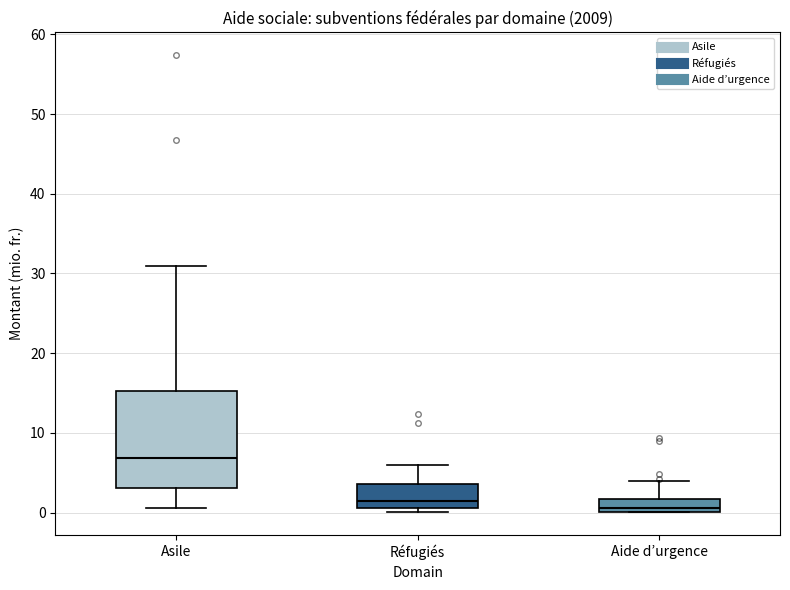

Reading left to right, read every box against the y-axis: the position of its median line, the range the box covers, and the ends of its whiskers. The values are not printed on the chart, so give them approximately, as read against the axis.

Asile: median 7, box 3 to 15, whiskers 1 to 31
Réfugiés: median 1 (just above the box's lower edge), box 1 to 4, whiskers 0 to 6
Aide d’urgence: median 1, box 0 to 2, whiskers 0 to 4